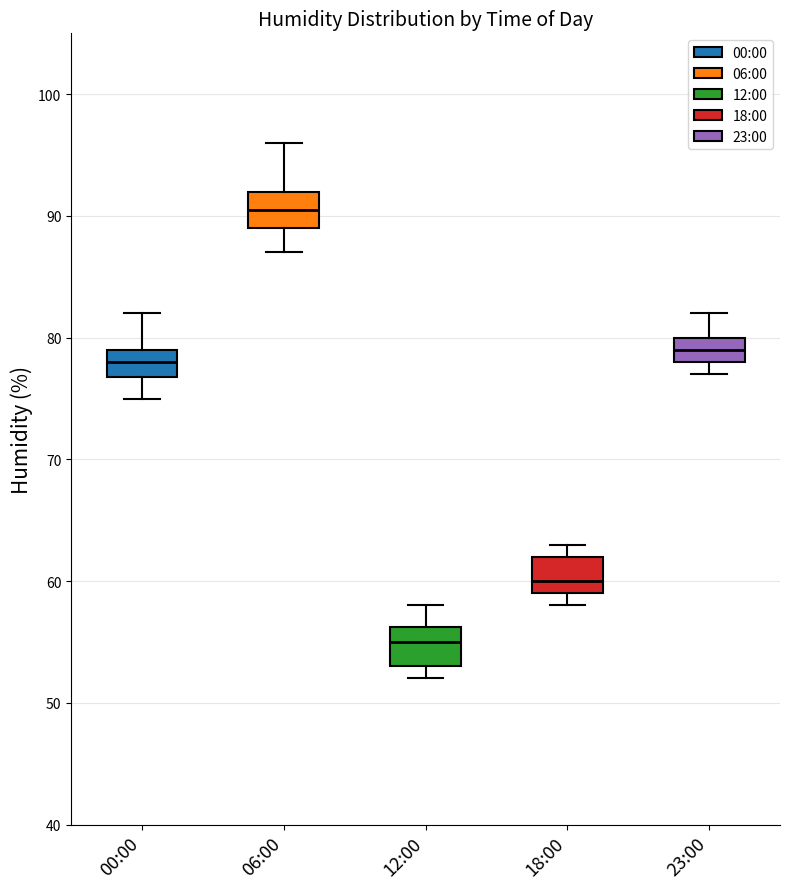

Where does the upper whisker of the box for 23:00 end on the y-axis? The values are not printed on the chart, so give them approximately, as read against the axis.

82